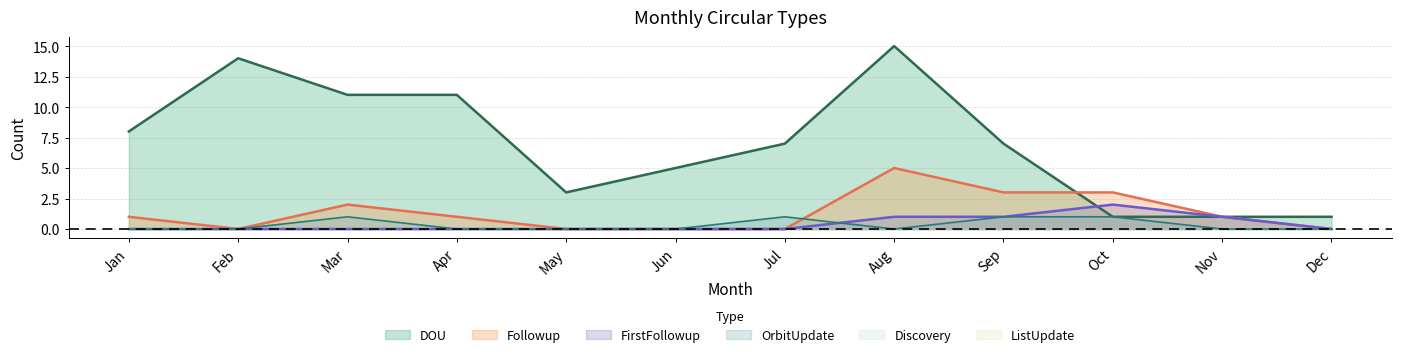

Reading right to left, extract all data points from this chart.

DOU: Dec=1	Nov=1	Oct=1	Sep=7	Aug=15	Jul=7	Jun=5	May=3	Apr=11	Mar=11	Feb=14	Jan=8
Followup: Dec=0	Nov=1	Oct=3	Sep=3	Aug=5	Jul=0	Jun=0	May=0	Apr=1	Mar=2	Feb=0	Jan=1
FirstFollowup: Dec=0	Nov=1	Oct=2	Sep=1	Aug=1	Jul=0	Jun=0	May=0	Apr=0	Mar=0	Feb=0	Jan=0
OrbitUpdate: Dec=0	Nov=0	Oct=1	Sep=1	Aug=0	Jul=1	Jun=0	May=0	Apr=0	Mar=1	Feb=0	Jan=0